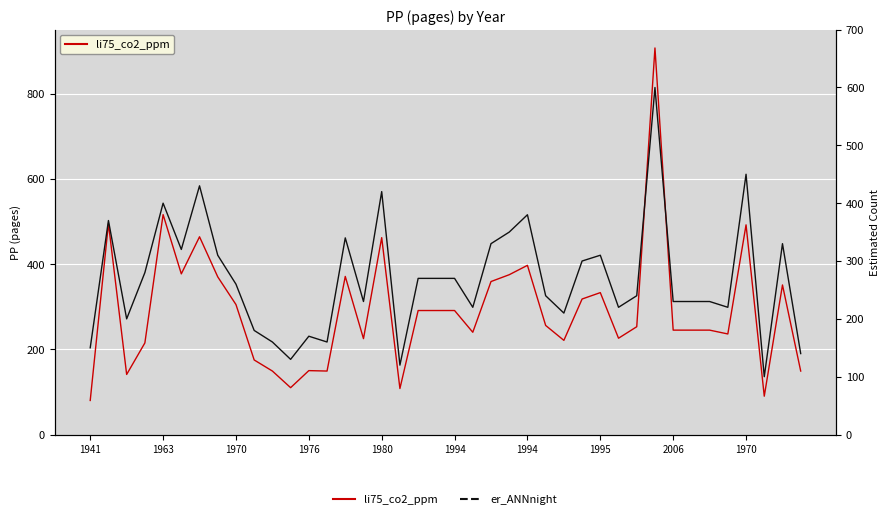

What is the label of the 11th point from the right?

29